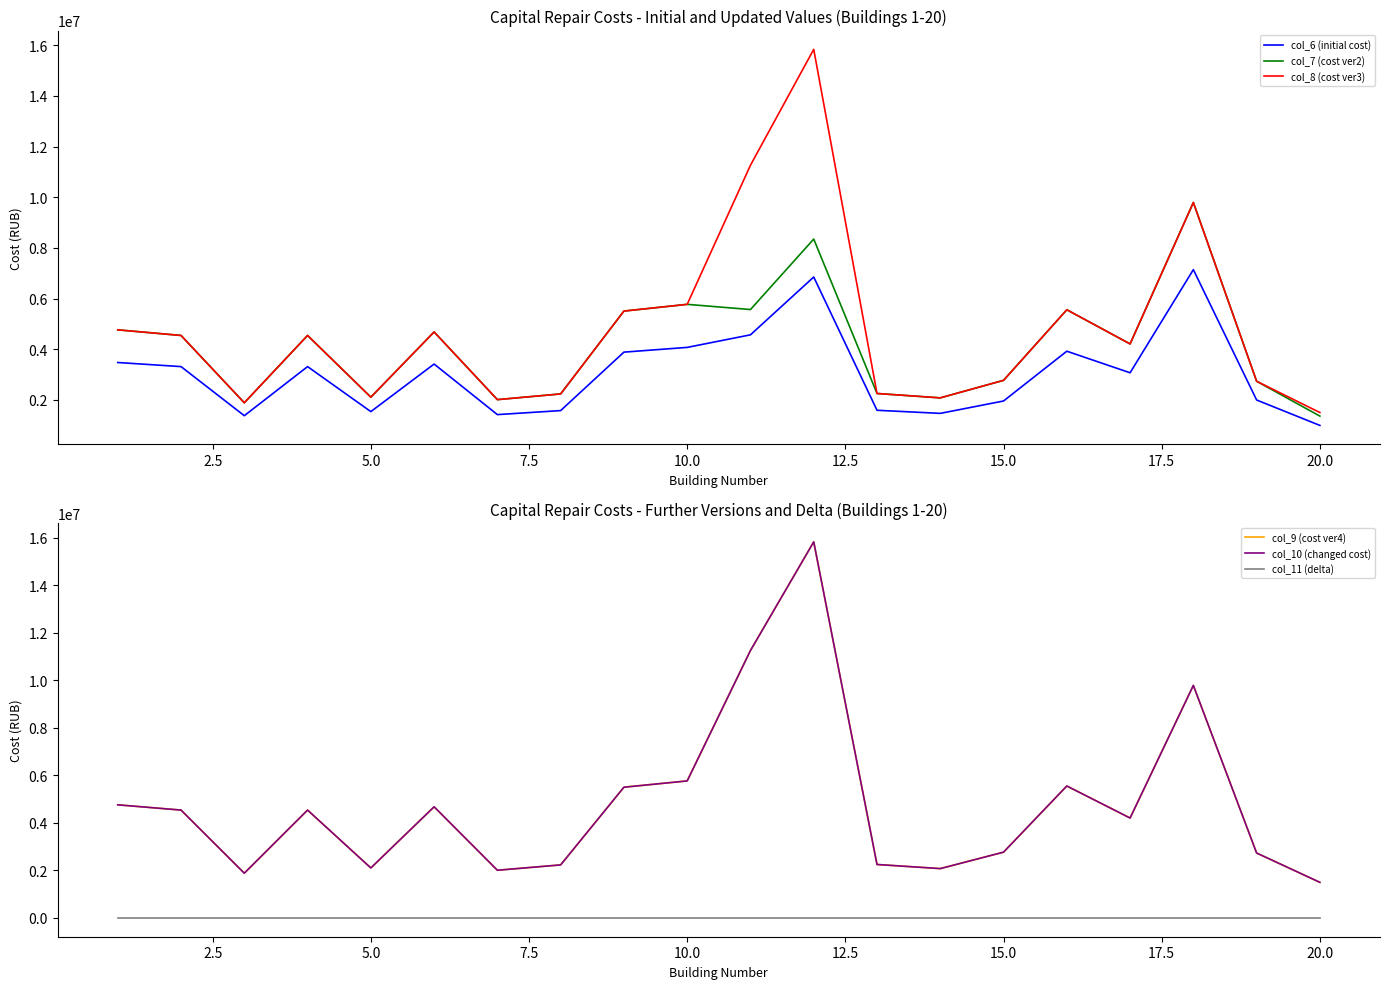

What is the highest value of the col_8 (cost ver3) series?

15836838.3